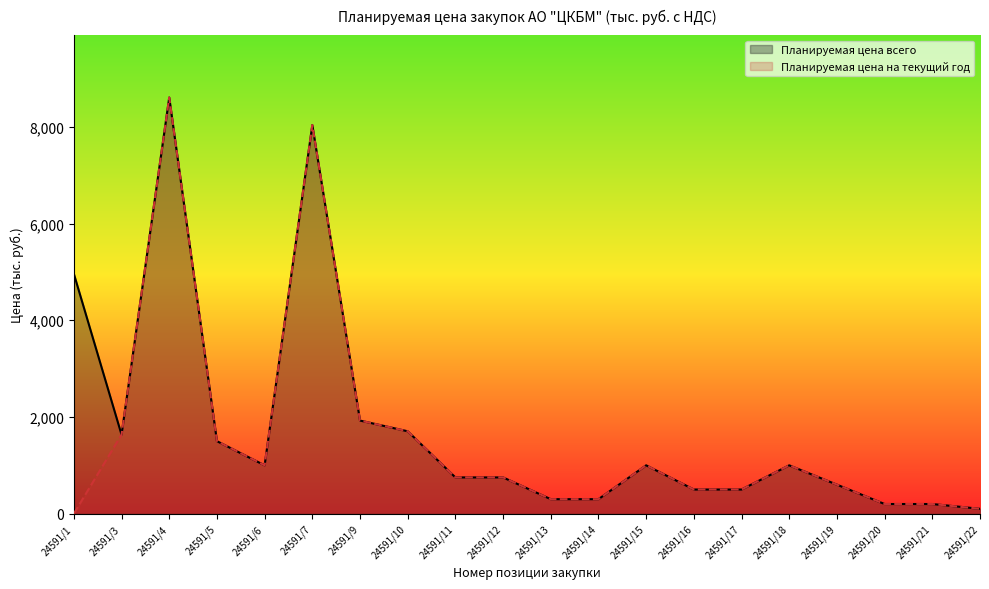

What is the total value across all series at 24591/20?

400.0